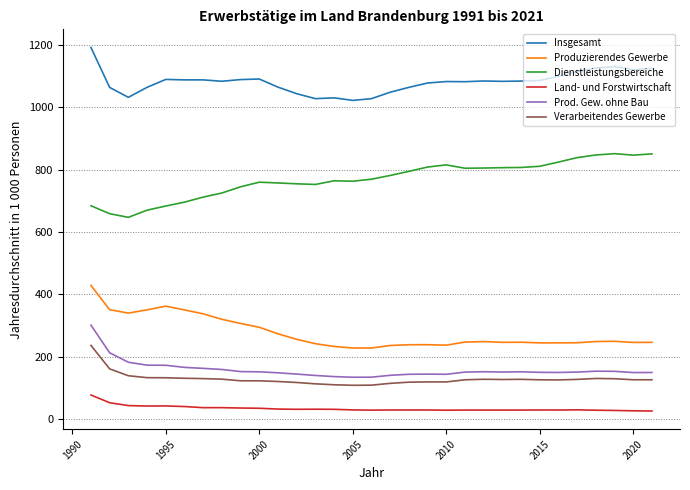

What is the maximum value for Produzierendes Gewerbe?

429.0